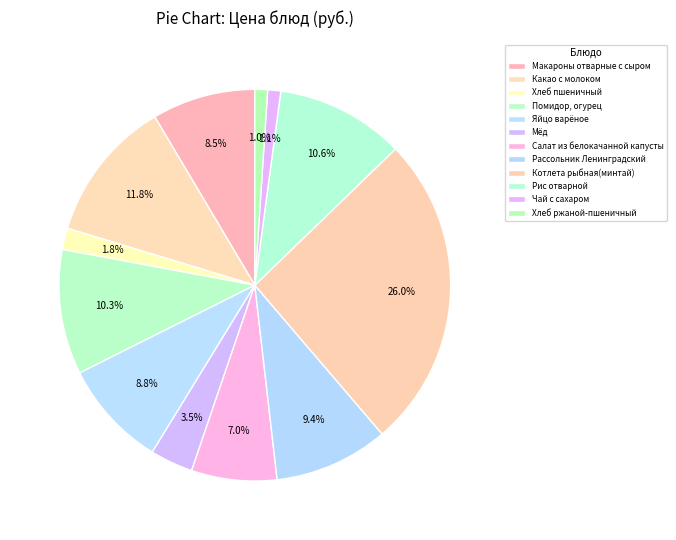

What portion of the pie excludes Рассольник Ленинградский?

90.6%